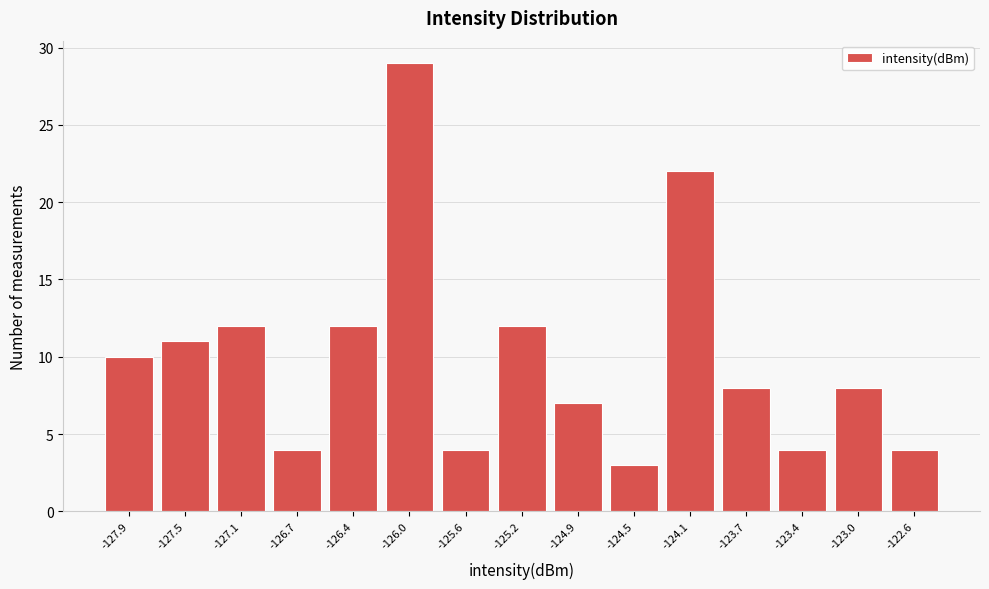

Reading right to left, transcribe all the data shown in this chart.

4	8	4	8	22	3	7	12	4	29	12	4	12	11	10